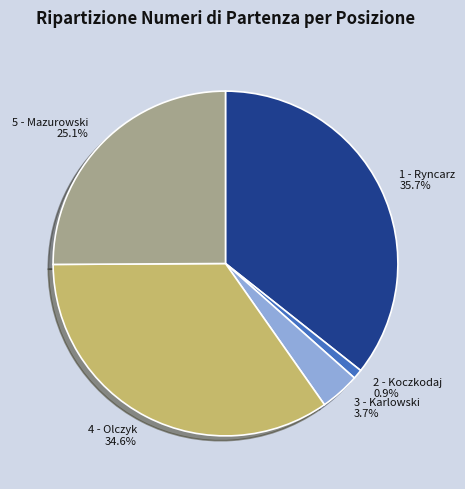

True or false: 3 - Karlowski accounts for 4% of the total.

True